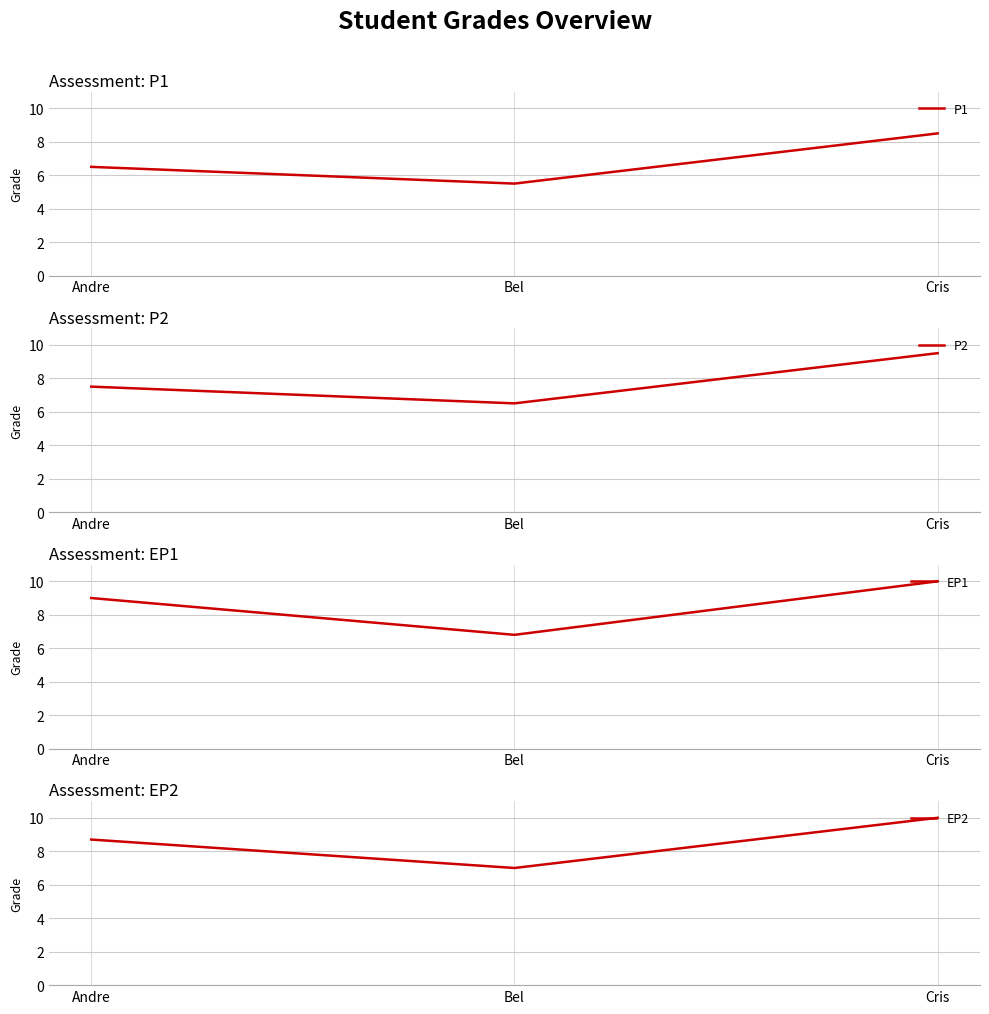

Reading left to right, transcribe all the data shown in this chart.

P1: Andre=6.5	Bel=5.5	Cris=8.5
P2: Andre=7.5	Bel=6.5	Cris=9.5
EP1: Andre=9.0	Bel=6.8	Cris=10.0
EP2: Andre=8.7	Bel=7.0	Cris=10.0